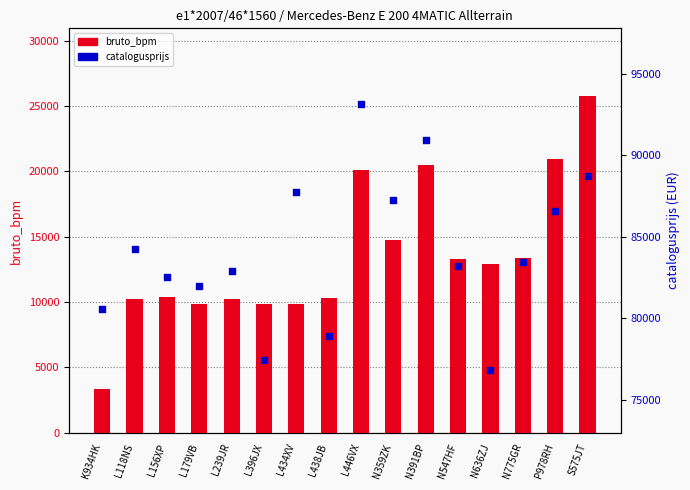

Which series has the largest total across all categories?

catalogusprijs